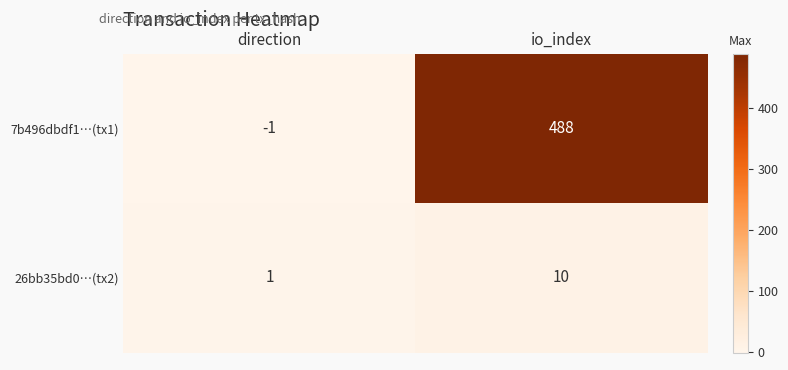

Reading left to right, extract all data points from this chart.

7b496dbdf1…(tx1): direction=-1	io_index=488
26bb35bd0…(tx2): direction=1	io_index=10